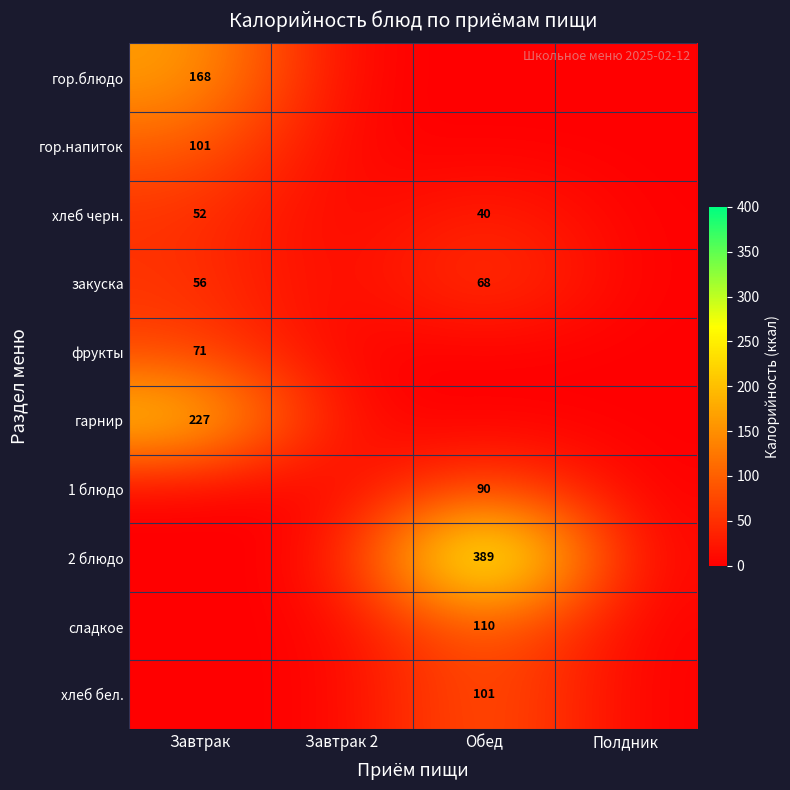

True or false: закуска has a value of 56 at Завтрак.

True